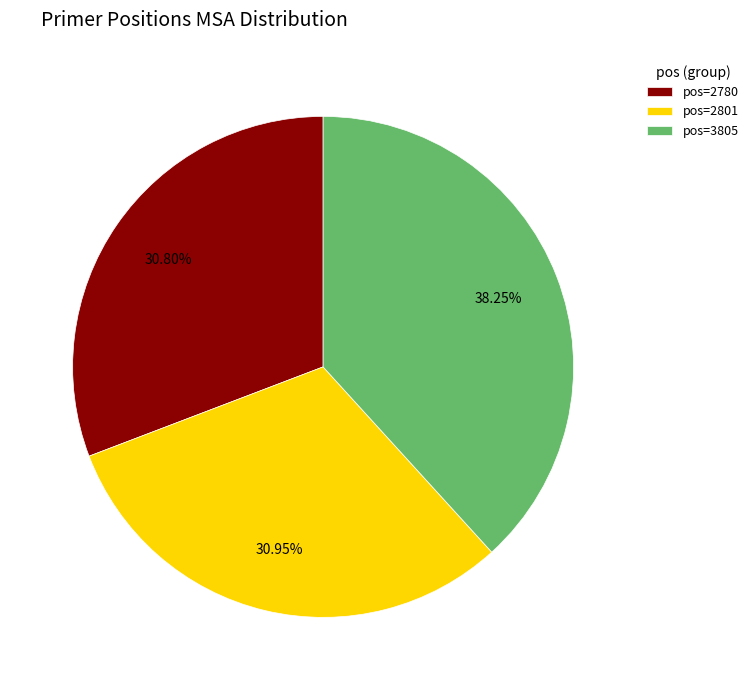

Between pos=3805 and pos=2780, which is larger?

pos=3805